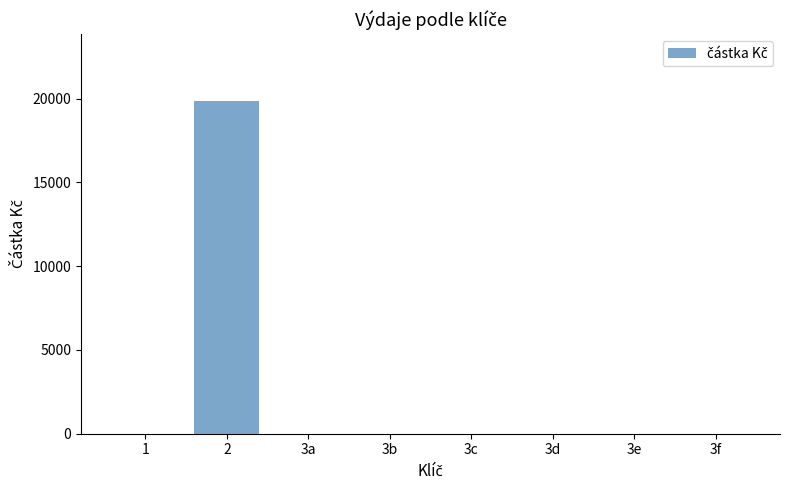

Reading left to right, transcribe all the data shown in this chart.

0	19867	0	0	0	0	0	0